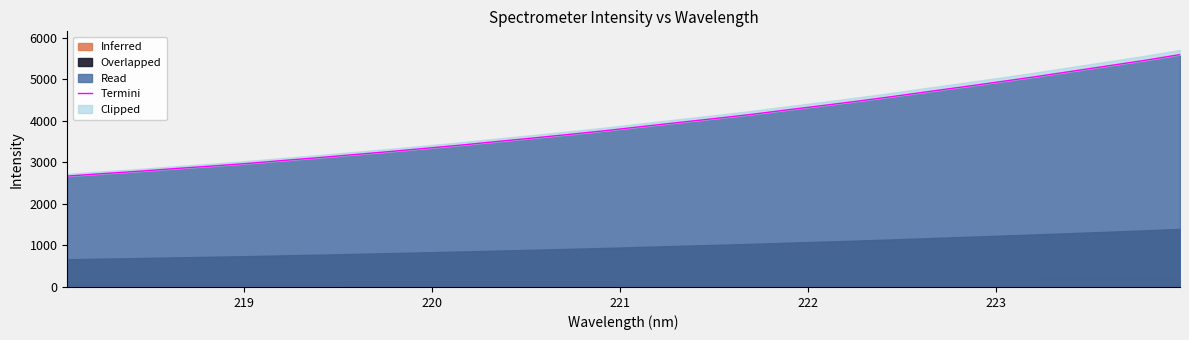

What is the lowest value of the Read series?

2670.3